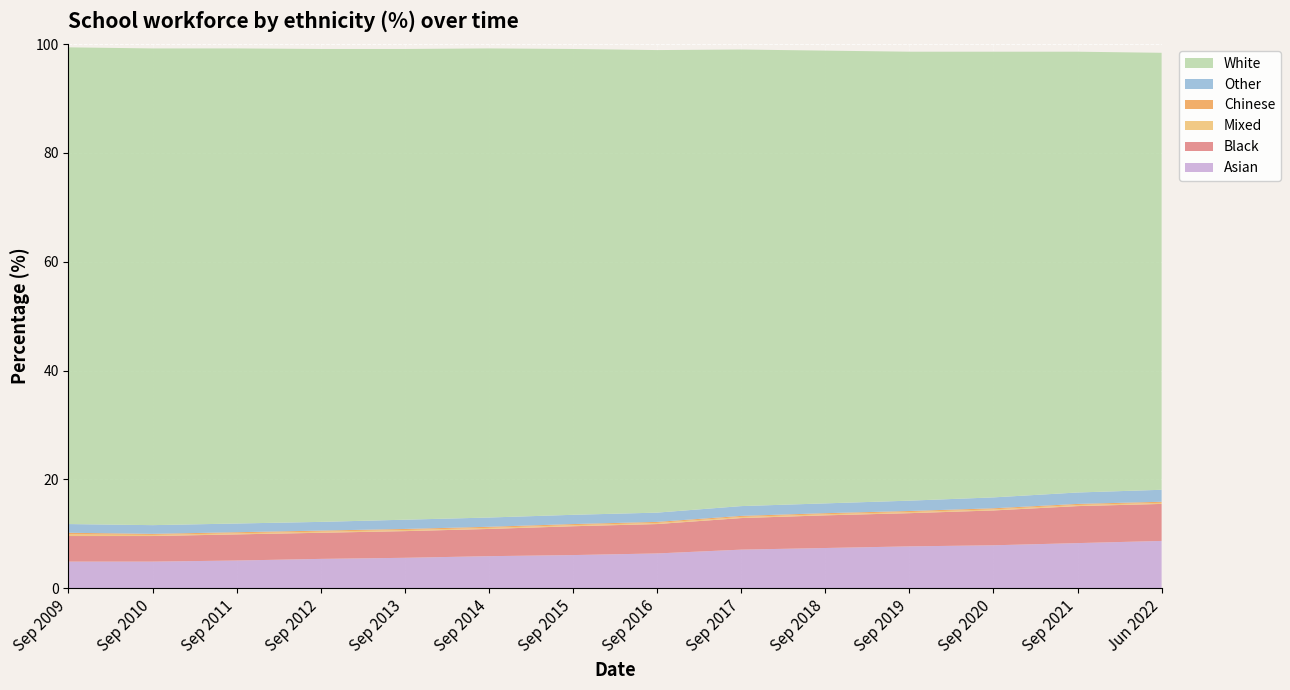

Reading left to right, list all the values displayed in this chart.

Asian: Sep 2009=4.9	Sep 2010=4.9	Sep 2011=5.1	Sep 2012=5.4	Sep 2013=5.6	Sep 2014=5.9	Sep 2015=6.1	Sep 2016=6.4	Sep 2017=7.1	Sep 2018=7.4	Sep 2019=7.7	Sep 2020=7.9	Sep 2021=8.3	Jun 2022=8.7
Black: Sep 2009=4.7	Sep 2010=4.7	Sep 2011=4.8	Sep 2012=4.8	Sep 2013=4.9	Sep 2014=5.0	Sep 2015=5.3	Sep 2016=5.4	Sep 2017=5.8	Sep 2018=6.0	Sep 2019=6.1	Sep 2020=6.4	Sep 2021=6.8	Jun 2022=6.8
Mixed: Sep 2009=0.3	Sep 2010=0.2	Sep 2011=0.2	Sep 2012=0.2	Sep 2013=0.2	Sep 2014=0.2	Sep 2015=0.2	Sep 2016=0.2	Sep 2017=0.2	Sep 2018=0.2	Sep 2019=0.2	Sep 2020=0.2	Sep 2021=0.2	Jun 2022=0.2
Chinese: Sep 2009=0.3	Sep 2010=0.2	Sep 2011=0.2	Sep 2012=0.2	Sep 2013=0.2	Sep 2014=0.2	Sep 2015=0.2	Sep 2016=0.2	Sep 2017=0.2	Sep 2018=0.2	Sep 2019=0.2	Sep 2020=0.2	Sep 2021=0.2	Jun 2022=0.2
Other: Sep 2009=1.6	Sep 2010=1.6	Sep 2011=1.6	Sep 2012=1.6	Sep 2013=1.7	Sep 2014=1.7	Sep 2015=1.7	Sep 2016=1.7	Sep 2017=1.8	Sep 2018=1.8	Sep 2019=1.9	Sep 2020=2.0	Sep 2021=2.1	Jun 2022=2.2
White: Sep 2009=87.6	Sep 2010=87.6	Sep 2011=87.3	Sep 2012=86.9	Sep 2013=86.5	Sep 2014=86.2	Sep 2015=85.6	Sep 2016=85.0	Sep 2017=83.9	Sep 2018=83.2	Sep 2019=82.5	Sep 2020=81.9	Sep 2021=81.0	Jun 2022=80.3